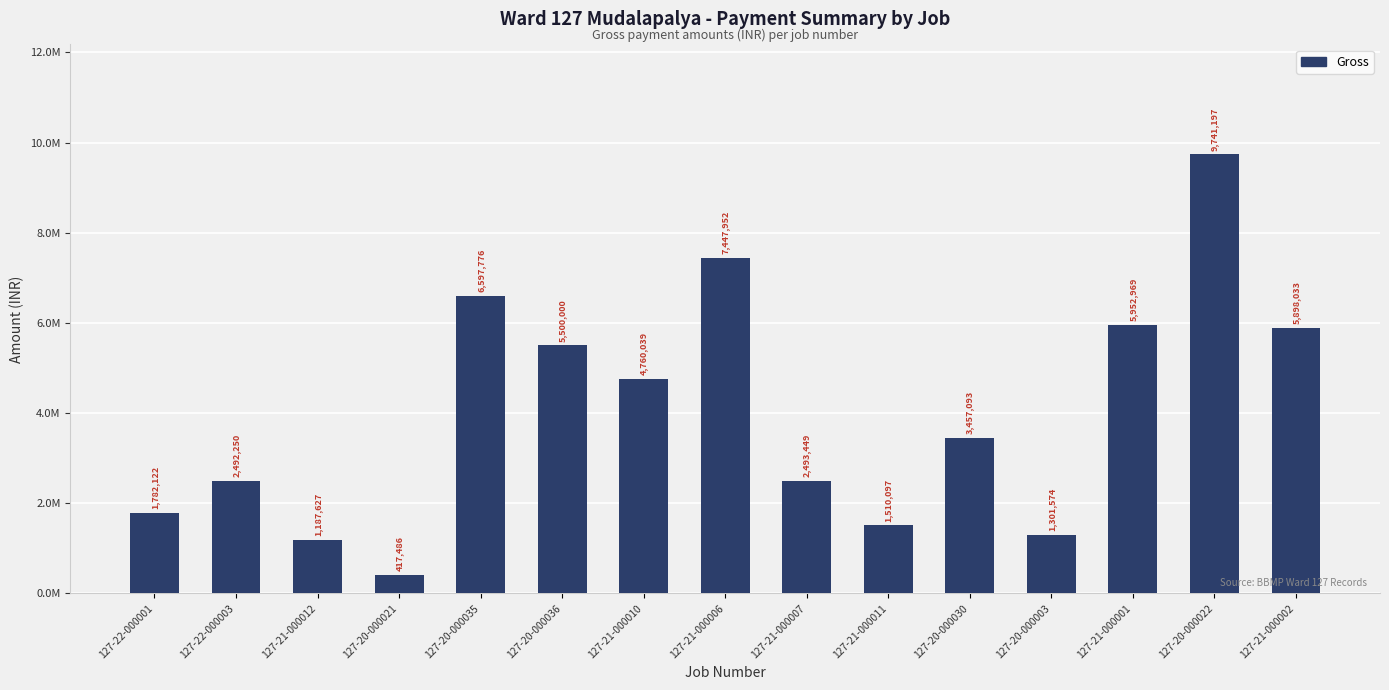

What is the label of the 5th bar from the right?

127-20-000030